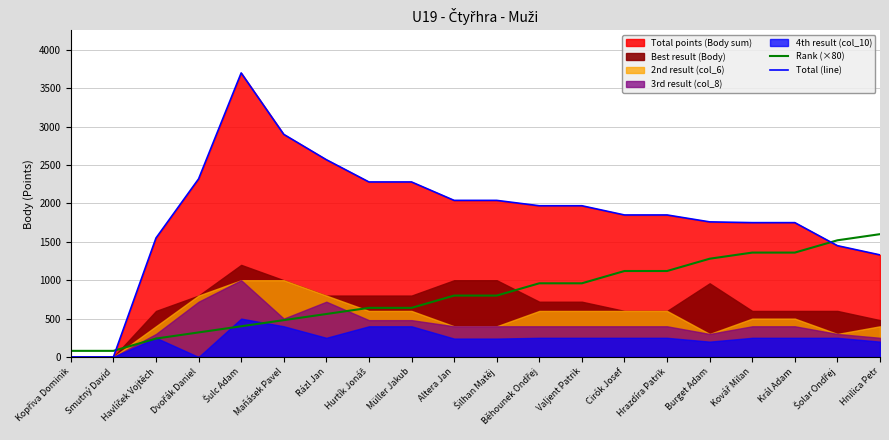

At which category does the chart reach its minimum across all series?

Kopřiva Dominik